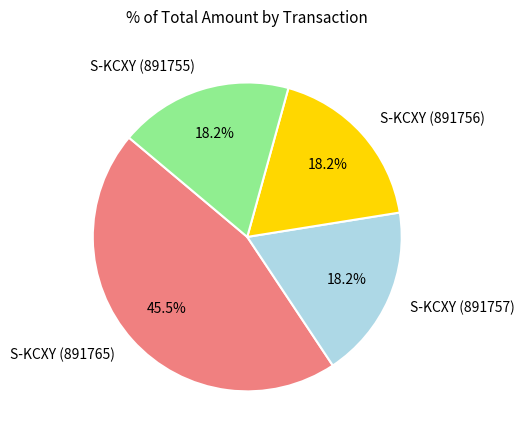

To the nearest percent, what is the difference between the largest and smallest slice percentages?

27%